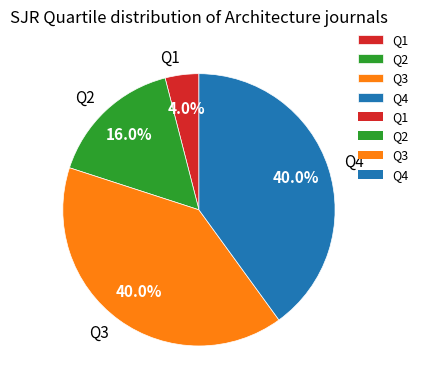

Is it true that Q3 is 53% of the pie?

False